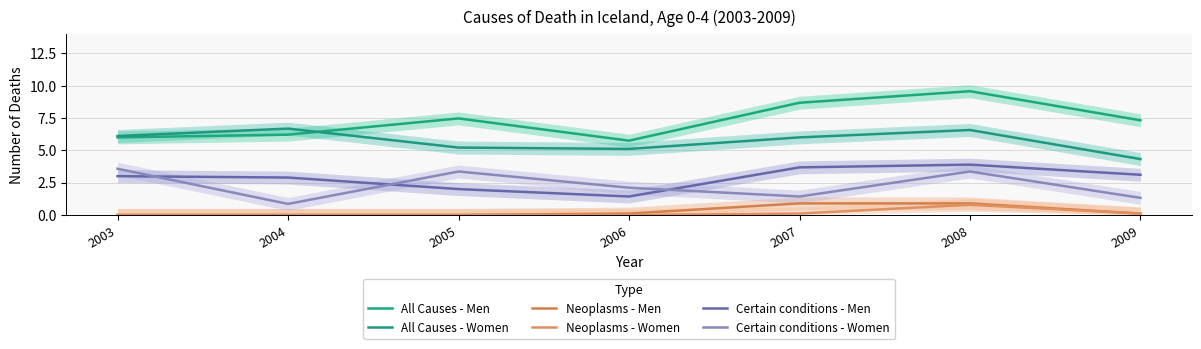

Count the number of data series in this chart.

6